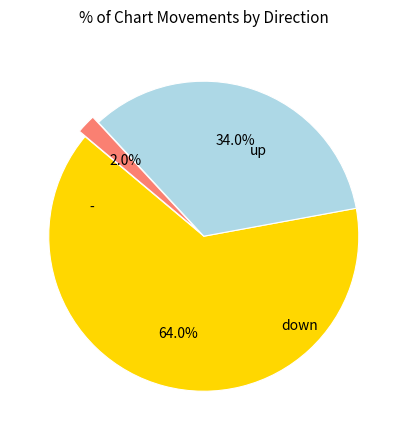

Is there any slice that represents more than half of the pie?

Yes